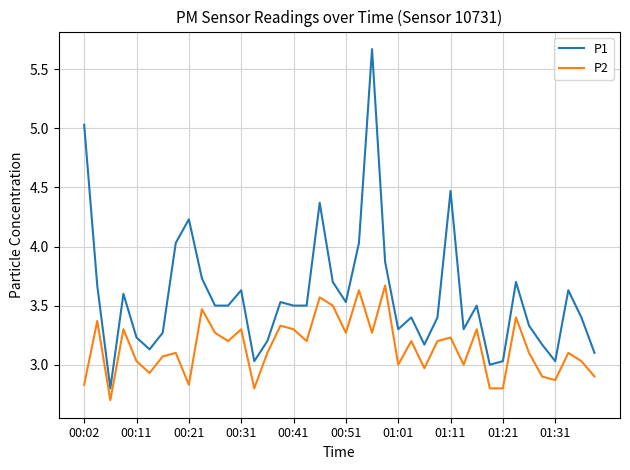

True or false: P1 and P2 cross at least once.

False